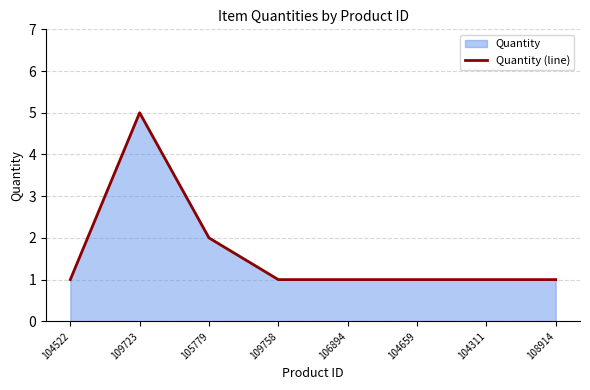

Which category has the highest value across all series?

109723